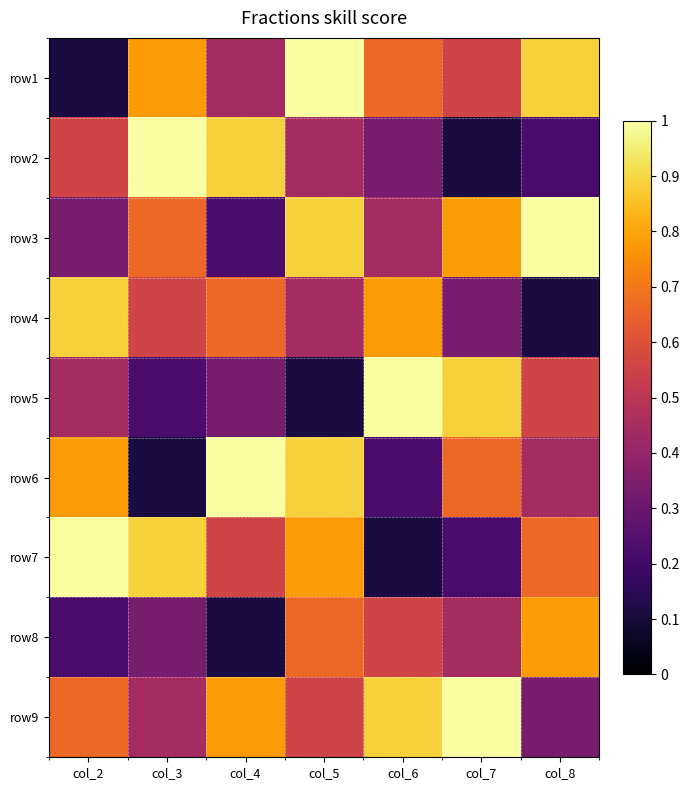

What is the spread (max minus min) of values at col_6?

0.9